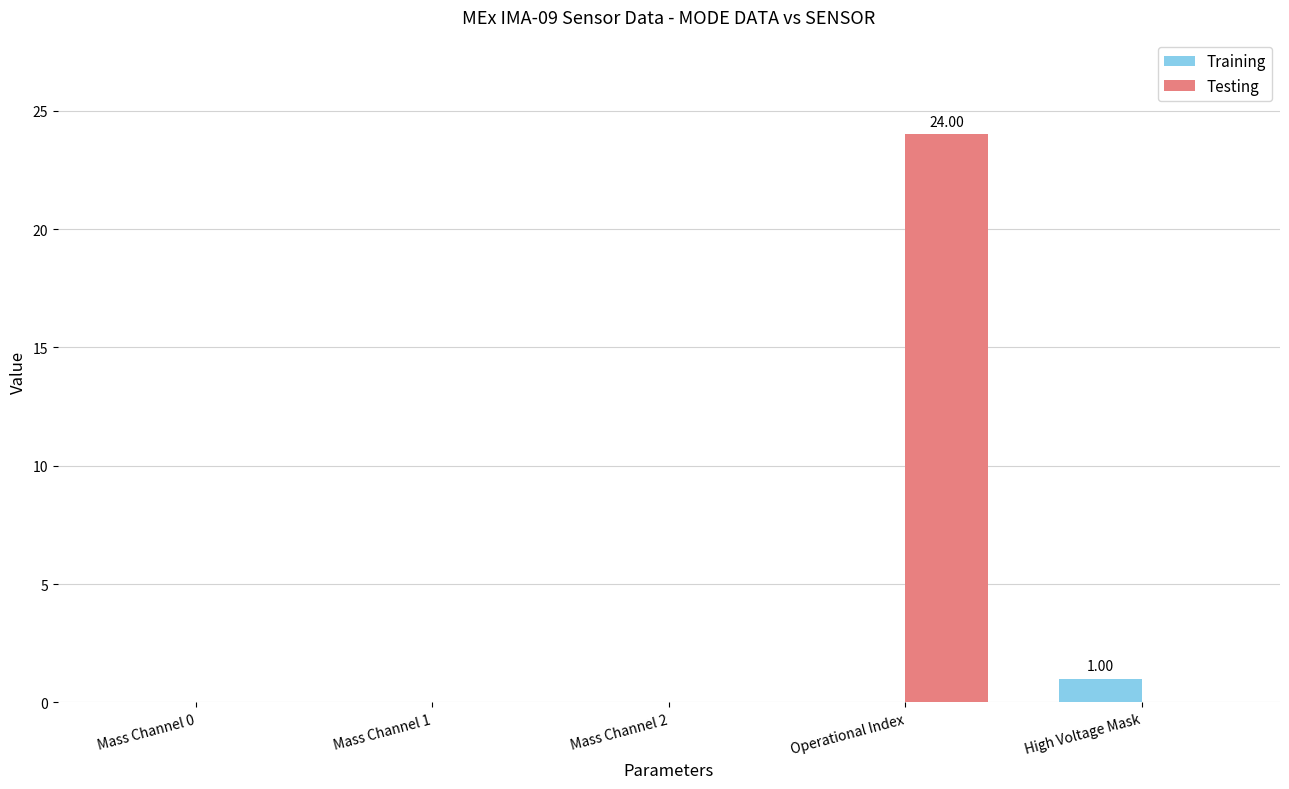

Which series has the largest total across all categories?

Testing